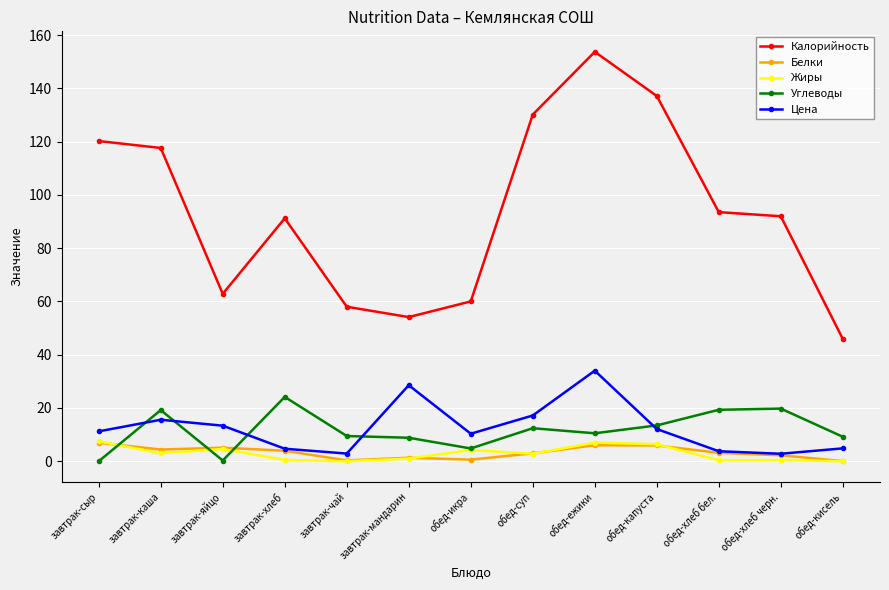

In Калорийность, how many points are lower than both neighbors (excluding endpoints)?

2